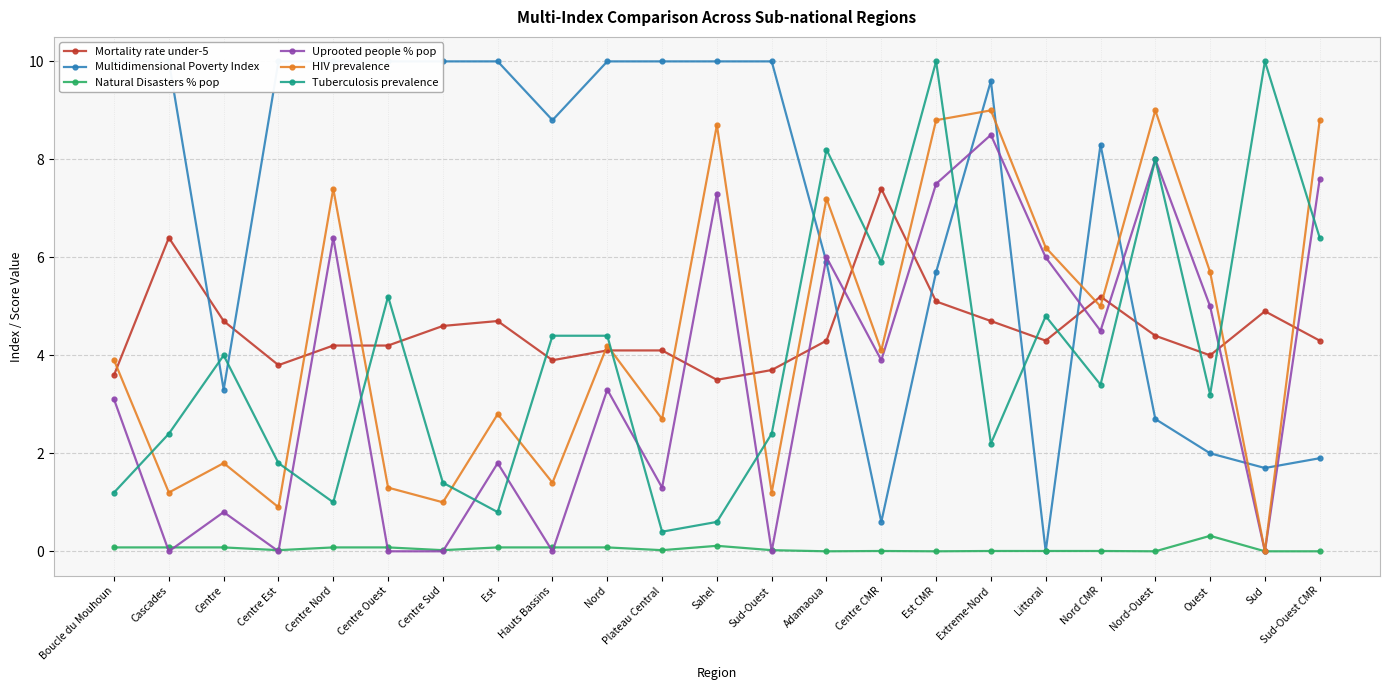

Is it true that Multidimensional Poverty Index equals 5.9 at Adamaoua?

True